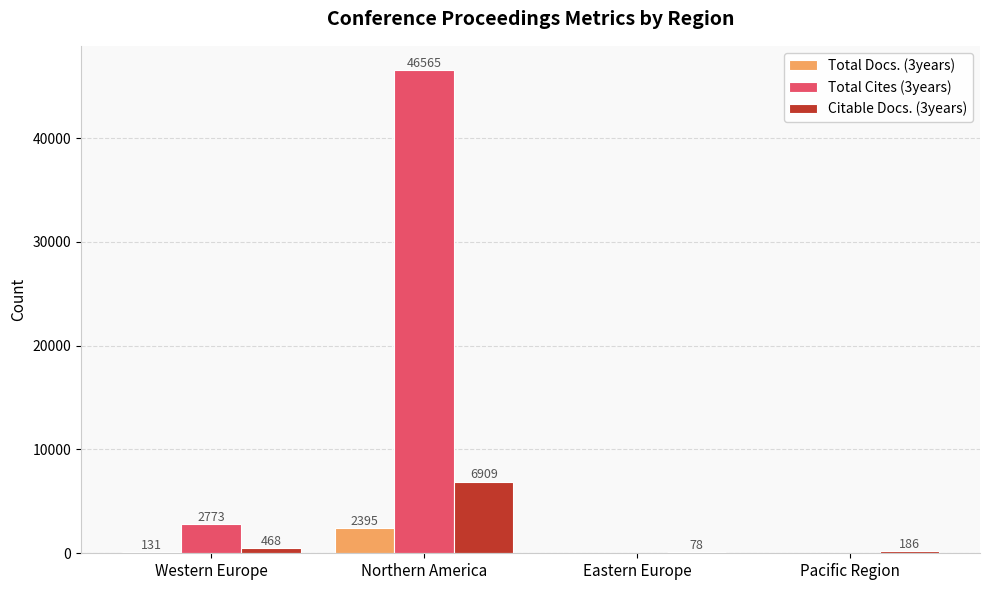

At which category does the chart reach its peak across all series?

Northern America